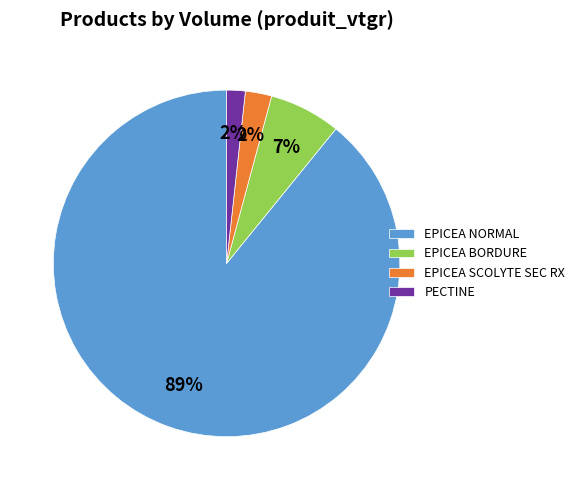

Combined, do EPICEA BORDURE and EPICEA NORMAL account for over 50%?

Yes